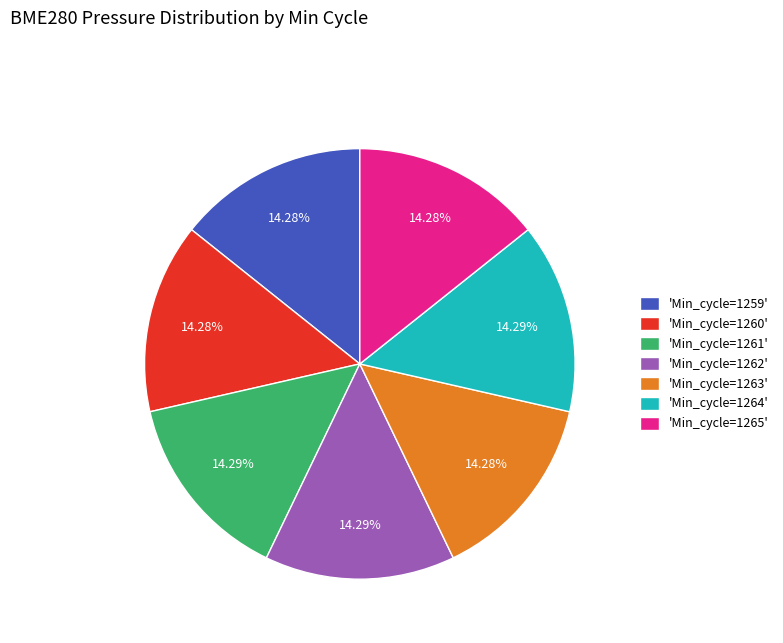

Does 'Min_cycle=1263' account for over 50% of the chart?

No